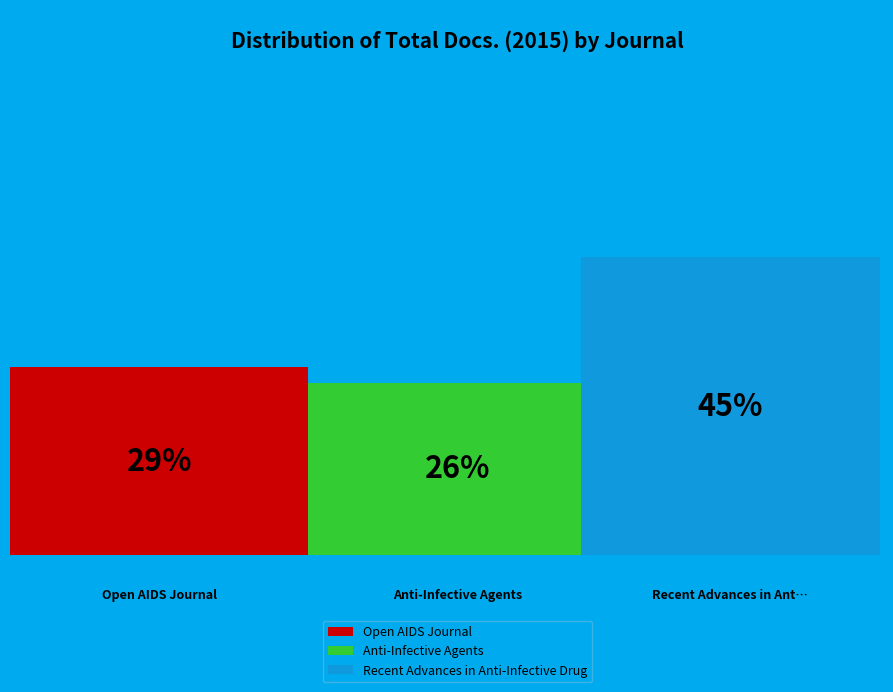

What percentage is the Anti-Infective Agents slice, to the nearest percent?

26%